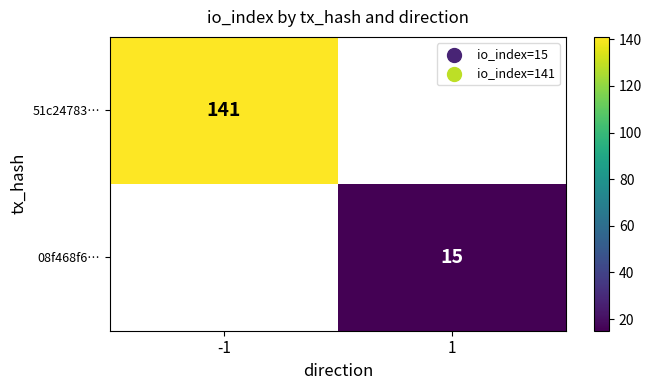

The value of 08f468f6… at 1 is 15. True or false?

True